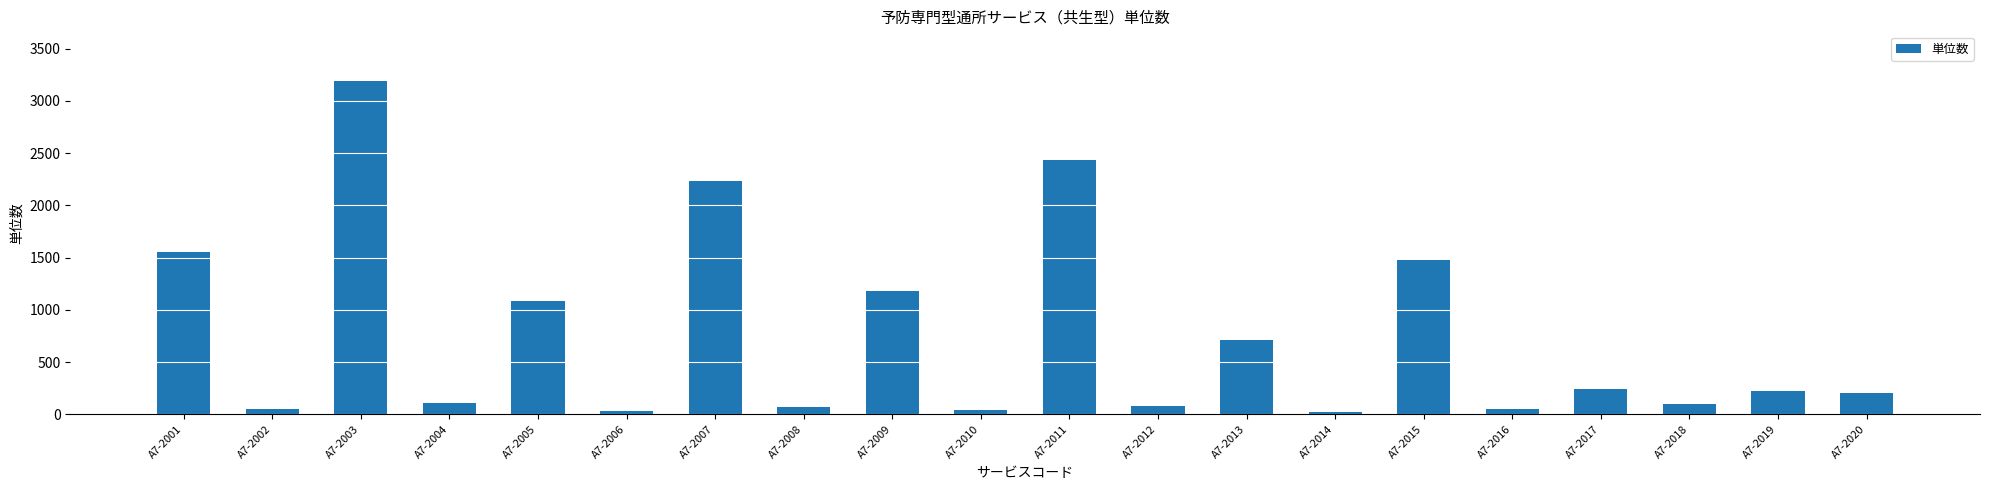

What is the value of the 13th bar from the left?

713